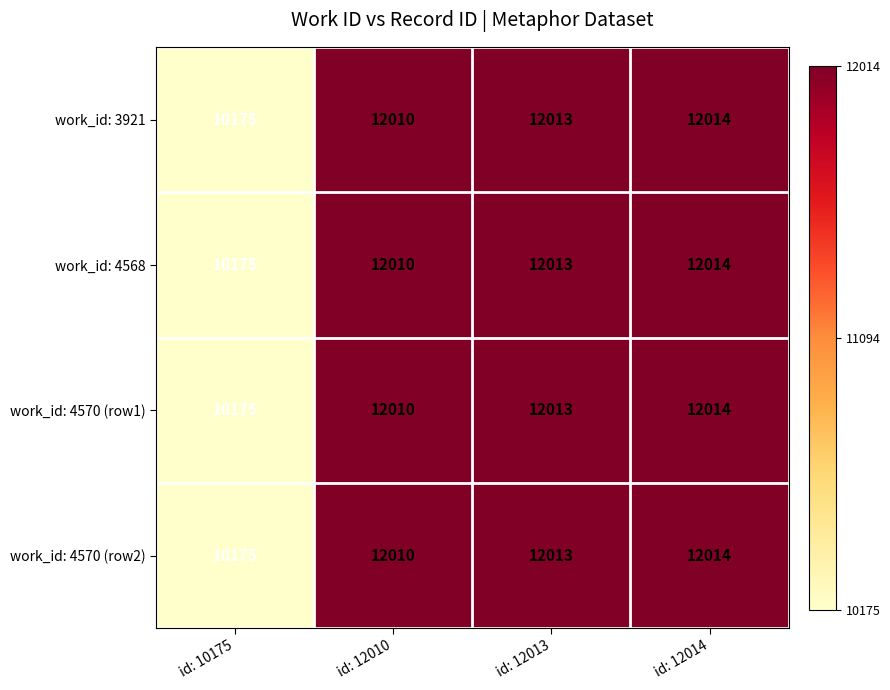

How many distinct data groups are displayed?

4